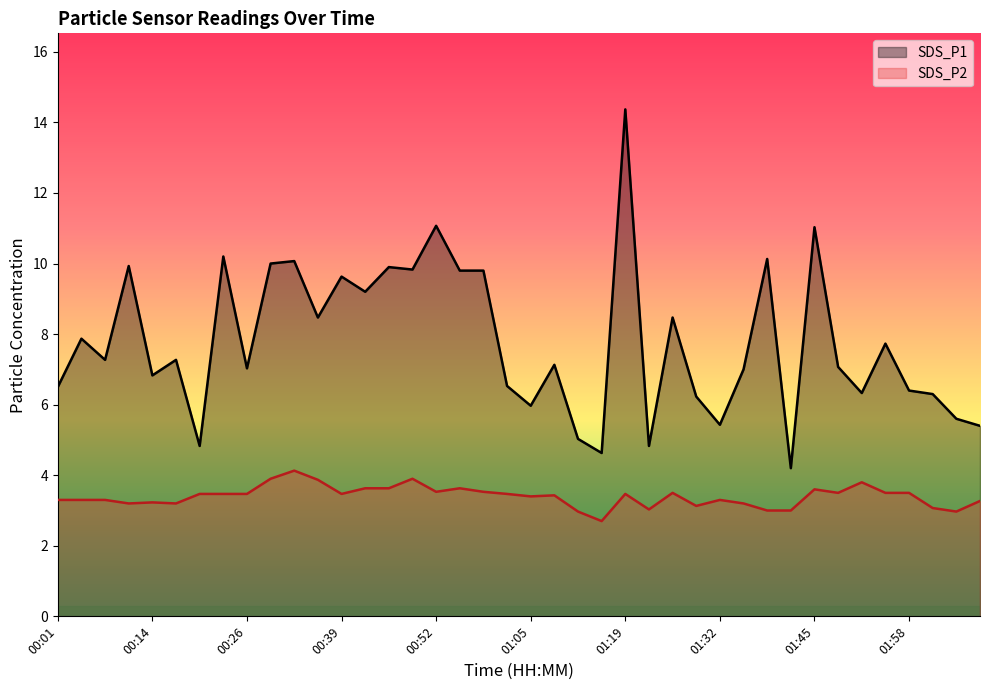

Which series has the largest total across all categories?

SDS_P1